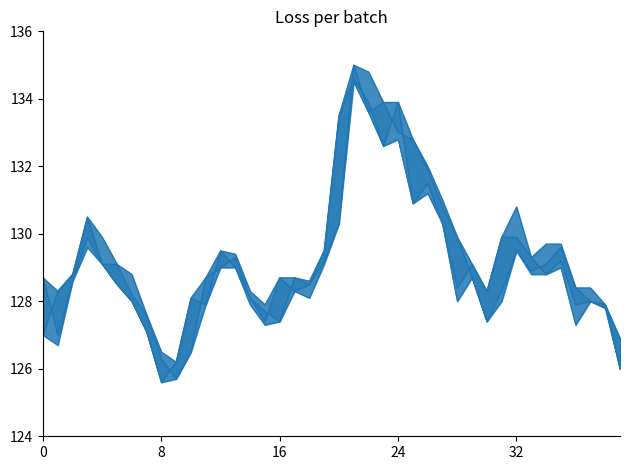

In col_4_line, how many points are higher than both neighbors (excluding endpoints)?

10